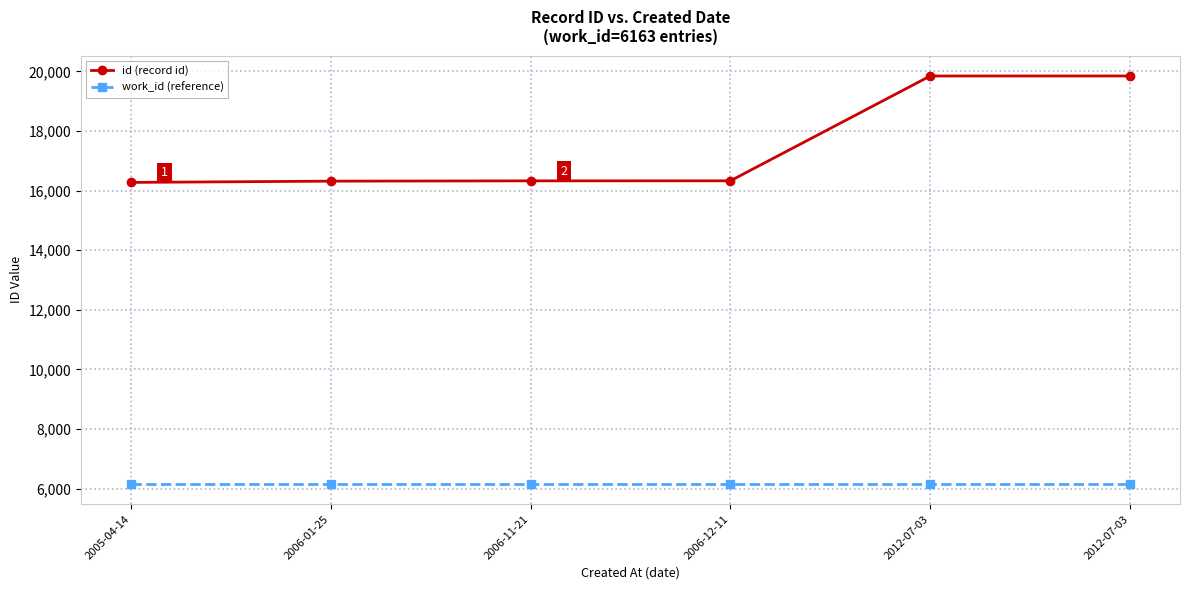

What is the label of the 4th point from the right?

2006-11-21